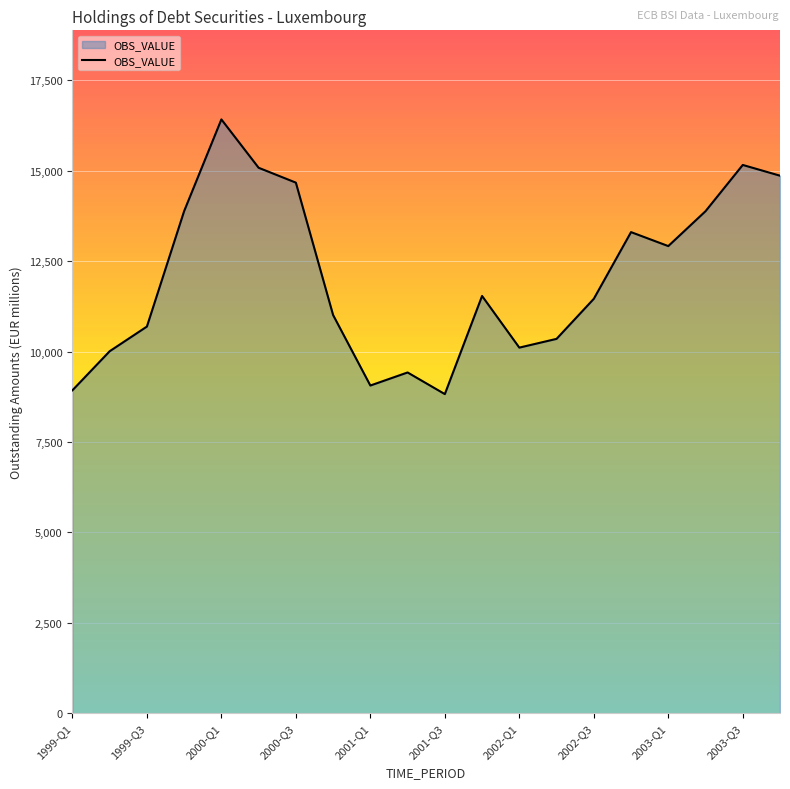

What is the maximum value shown in the chart?

16417